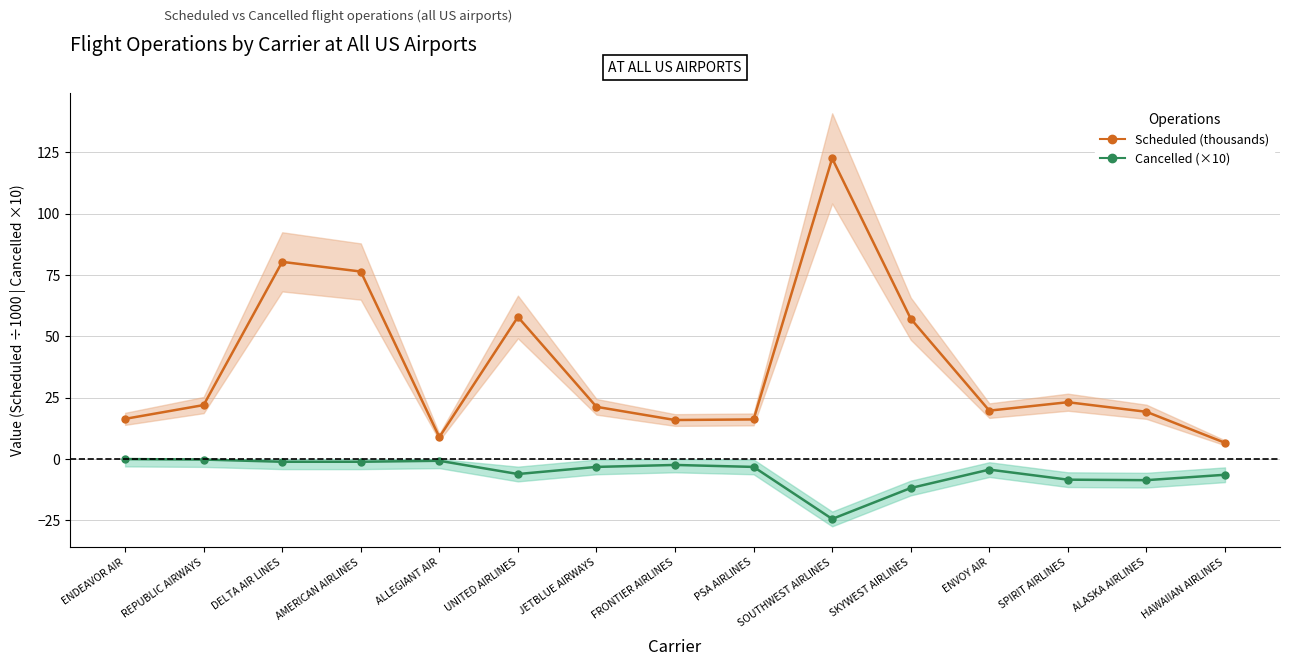

Does the chart display data point markers on the line(s)?

Yes